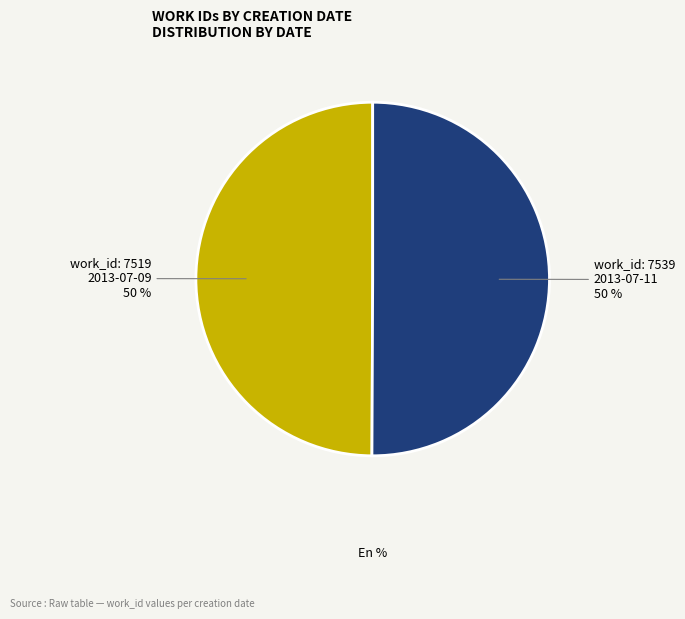

How many slices are in this pie chart?

2